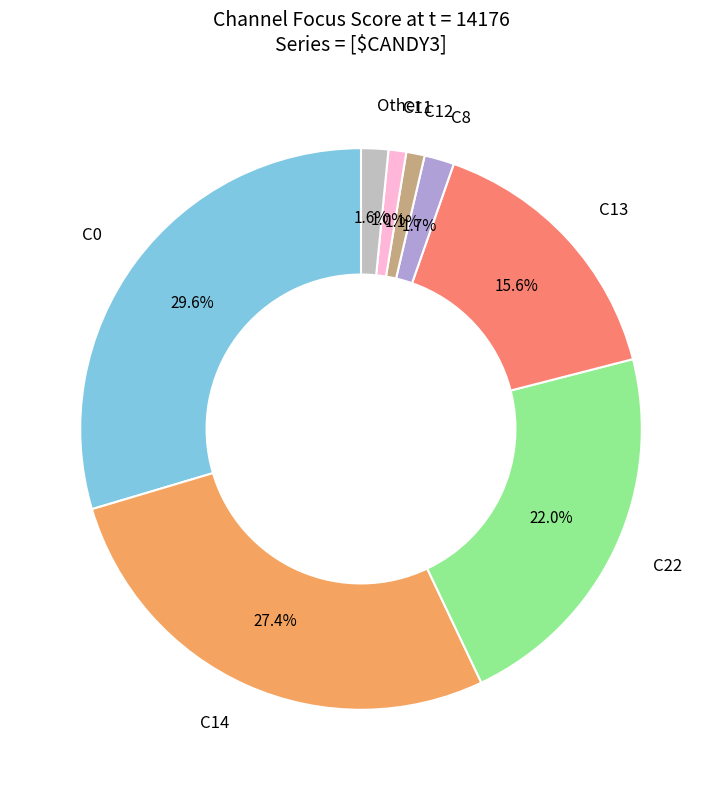

Does any single category account for the majority?

No